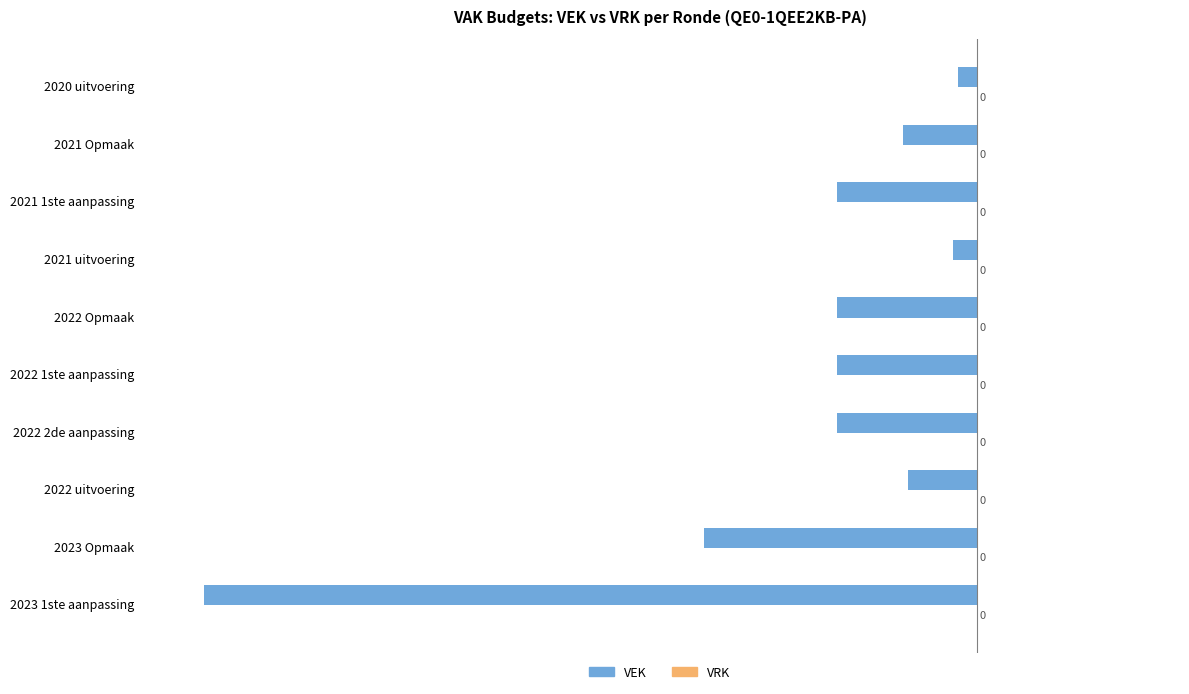

How many bars are there in total?

10